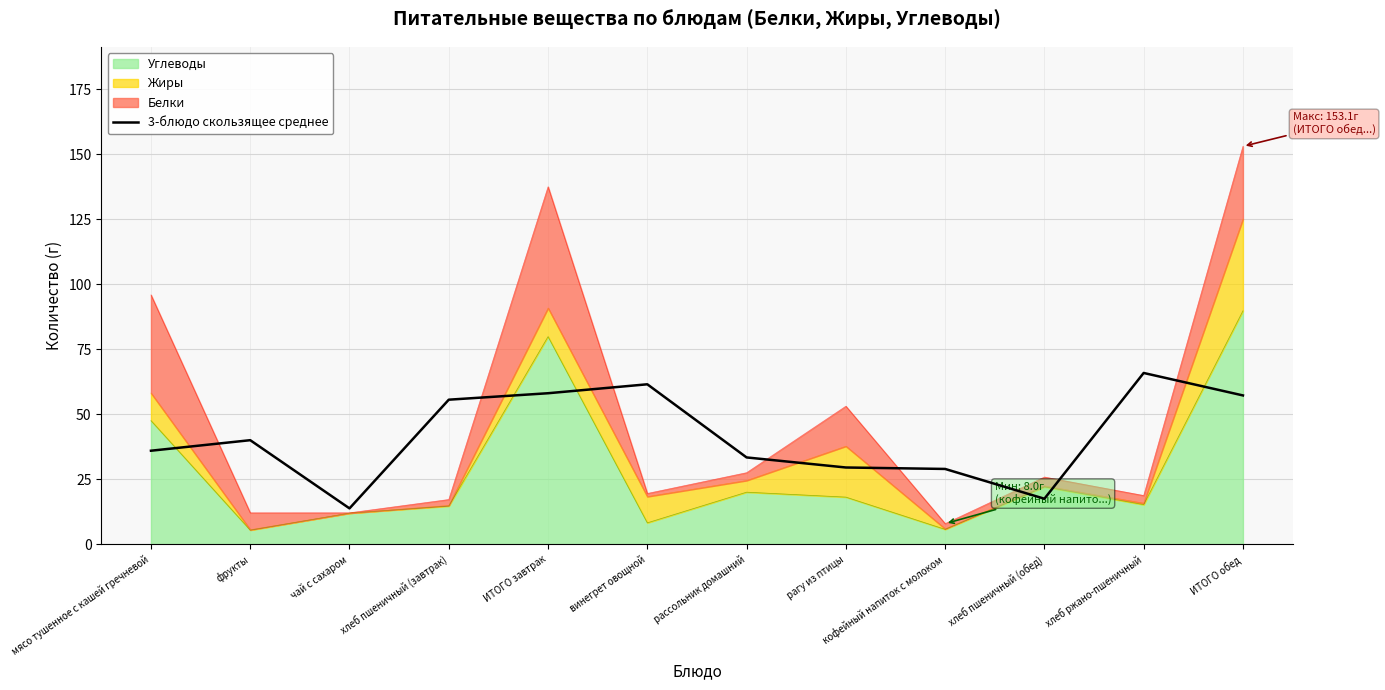

At which label does the data first exceed 40?

фрукты